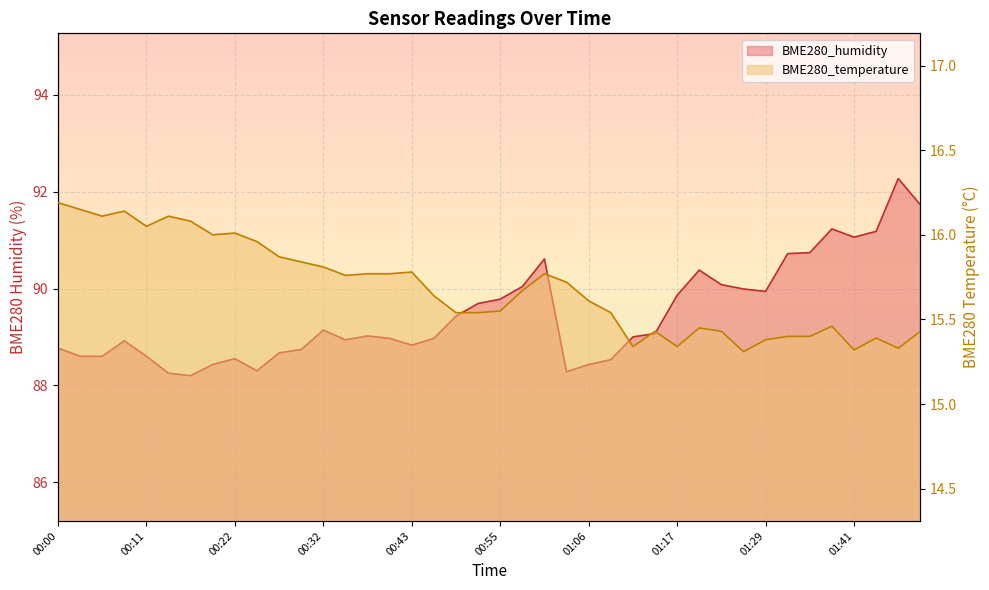

Read the BME280_humidity value at 00:52.

89.7